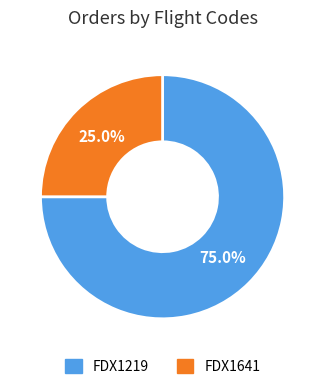

Is it true that FDX1219 is 63% of the pie?

False